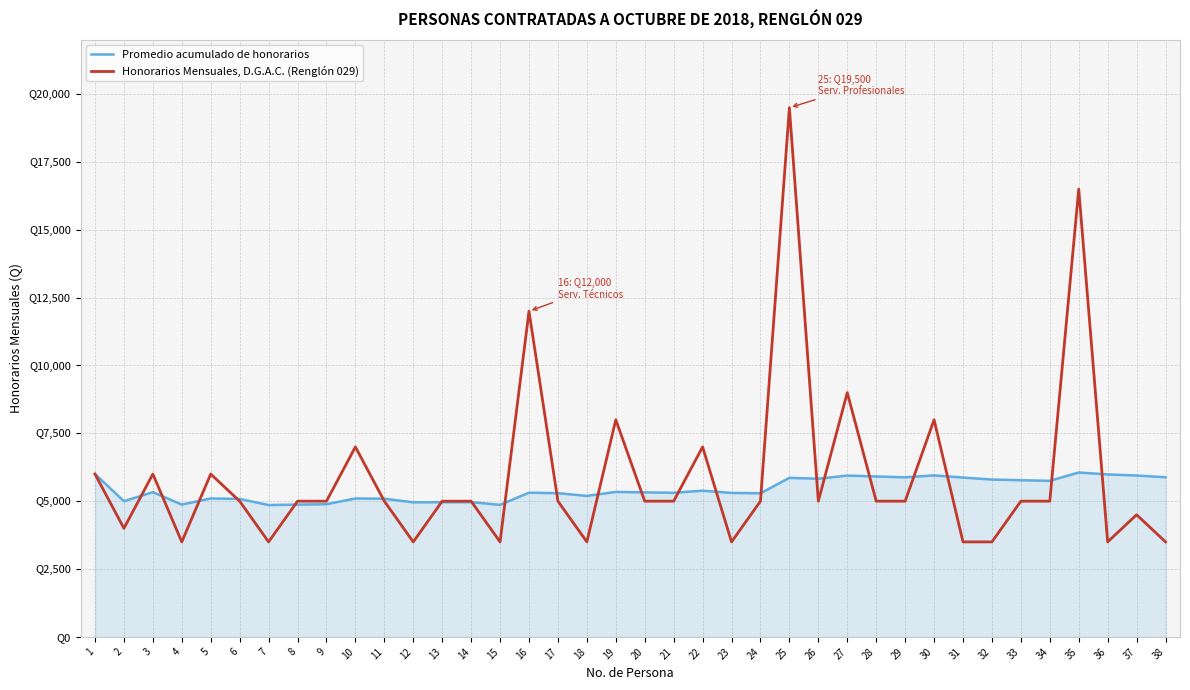

What is the total value across all series at 4?

8375.0